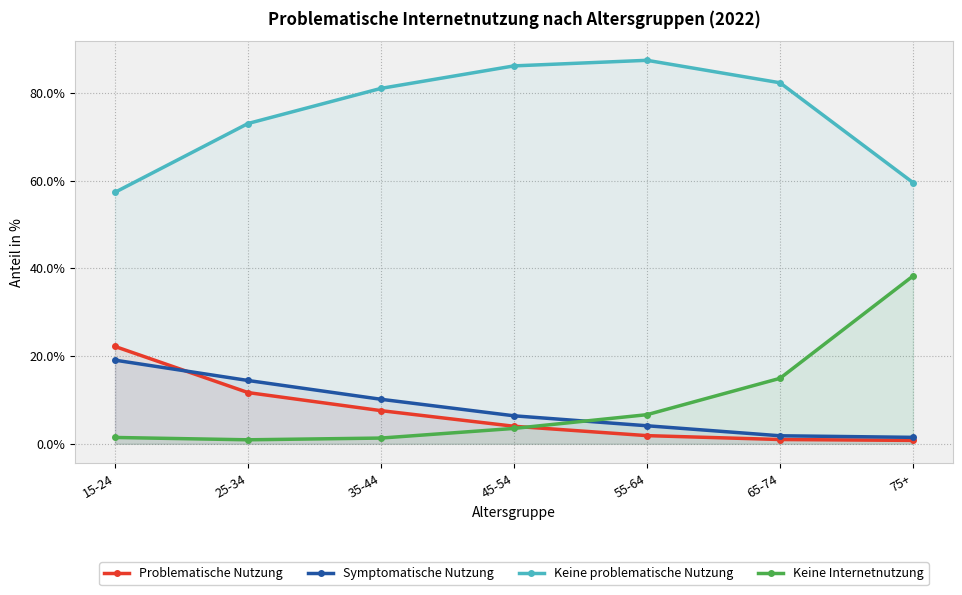

What is the average value of the Keine problematische Nutzung series?

75.2